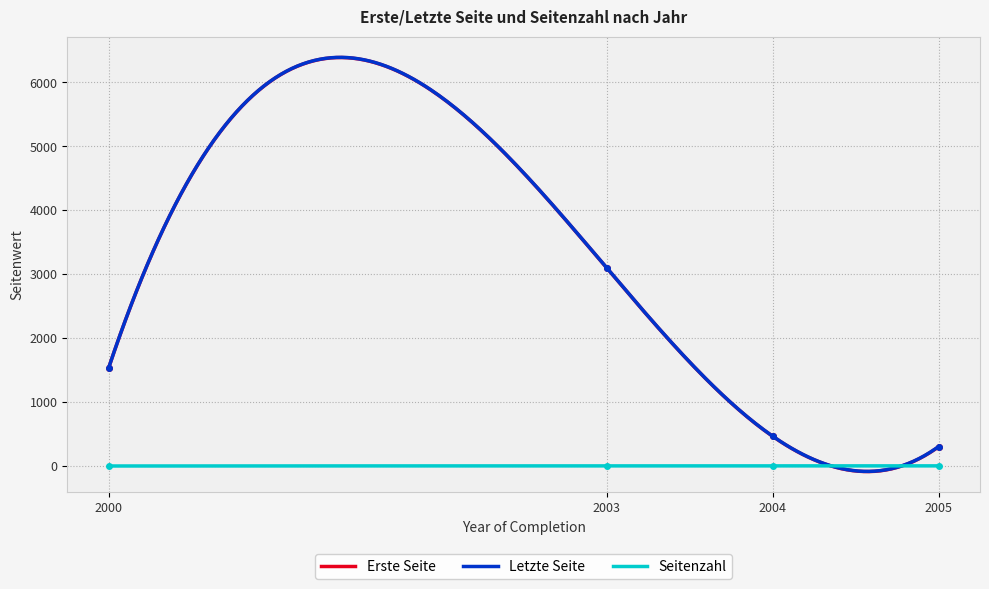

Which category has the highest value across all series?

2003